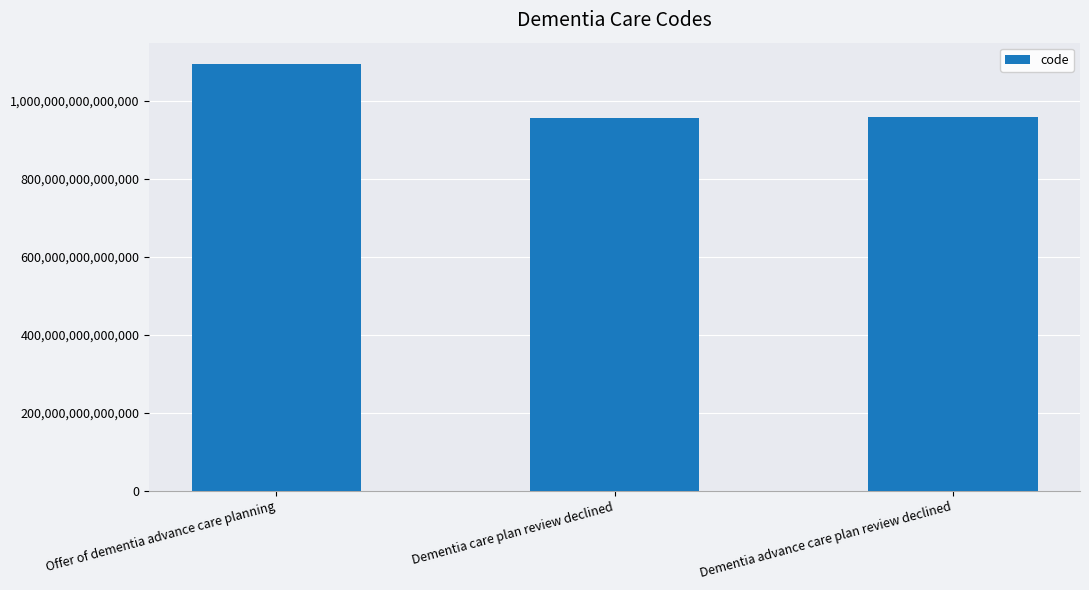

Approximately how many times larger is the value at Dementia care plan review declined compared to Offer of dementia advance care planning?

0.9